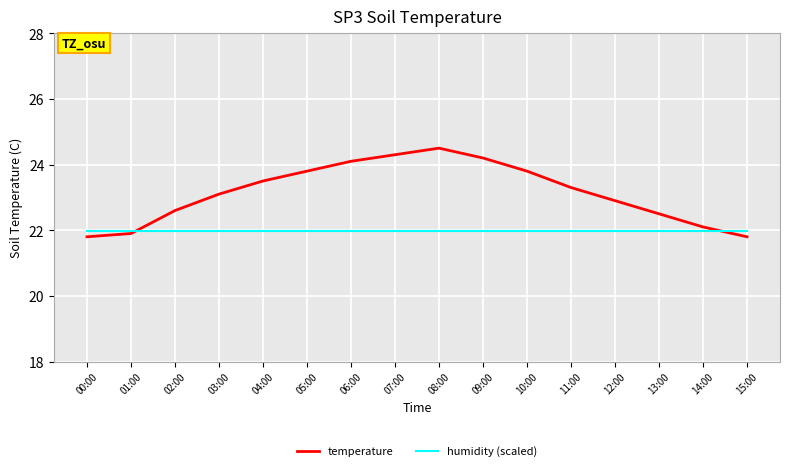

The value of humidity (scaled) at 09:00 is 12.3. True or false?

False